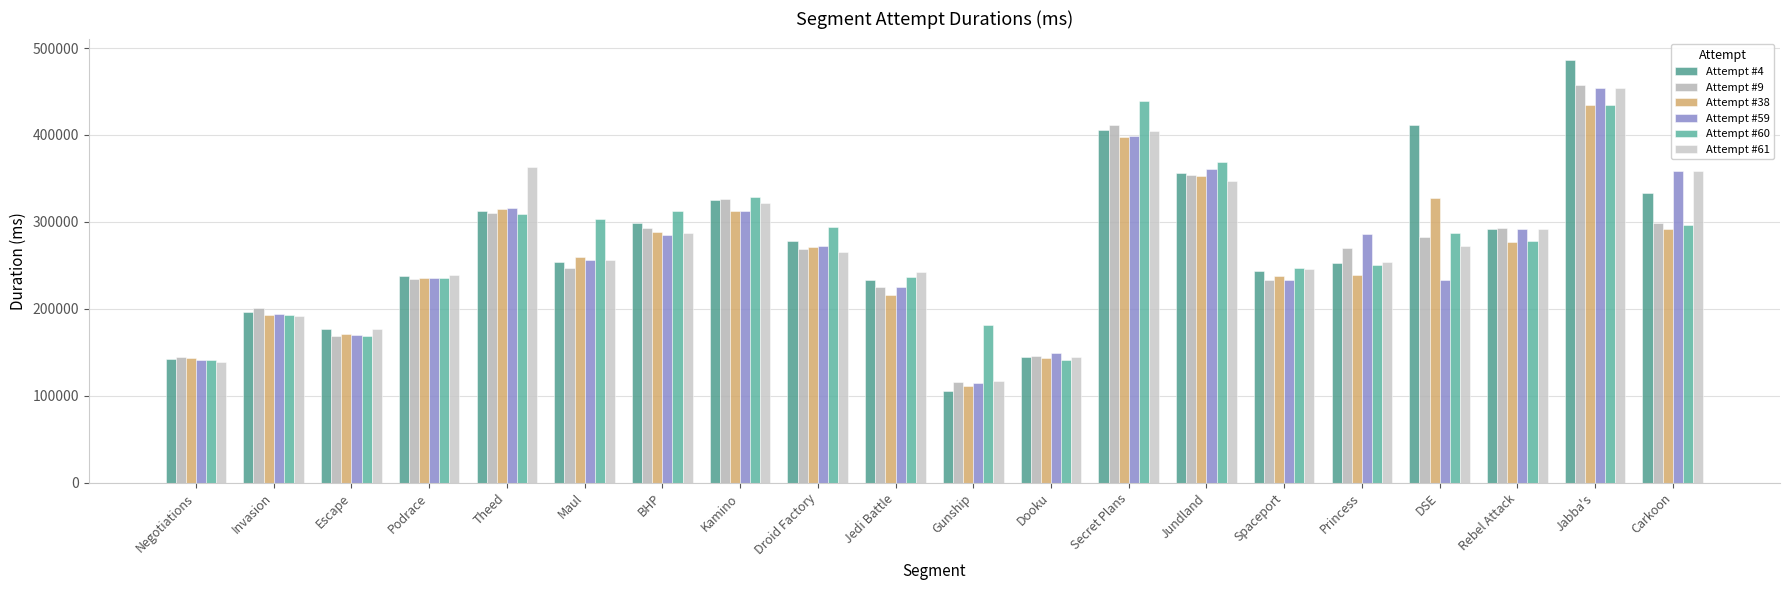

Which category has the highest value in the Attempt #4 series?

Jabba's